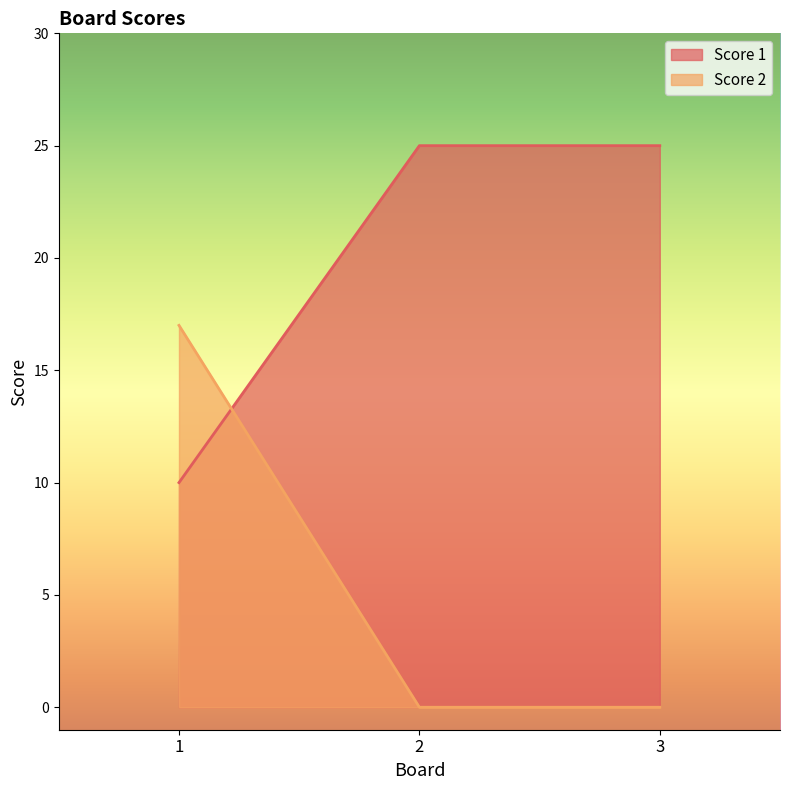

The value of Score 2 at 2 is 7. True or false?

False